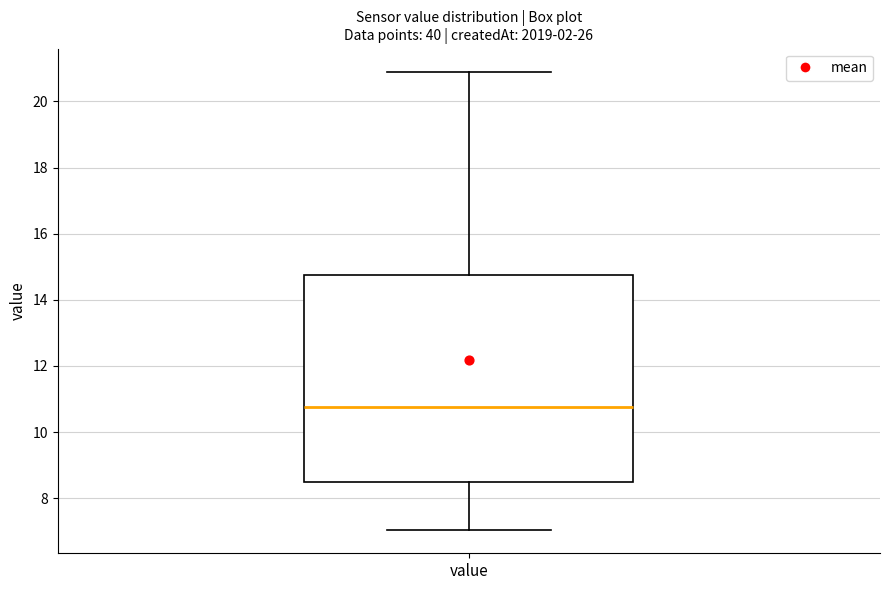

Transcribe this box plot: give where the median line is, the range the box spans, and where the two whiskers end, as read against the y-axis. The values are not printed on the chart, so give them approximately, as read against the axis.

median 10.8, box 8.6 to 14.8, whiskers 7.0 to 21.0